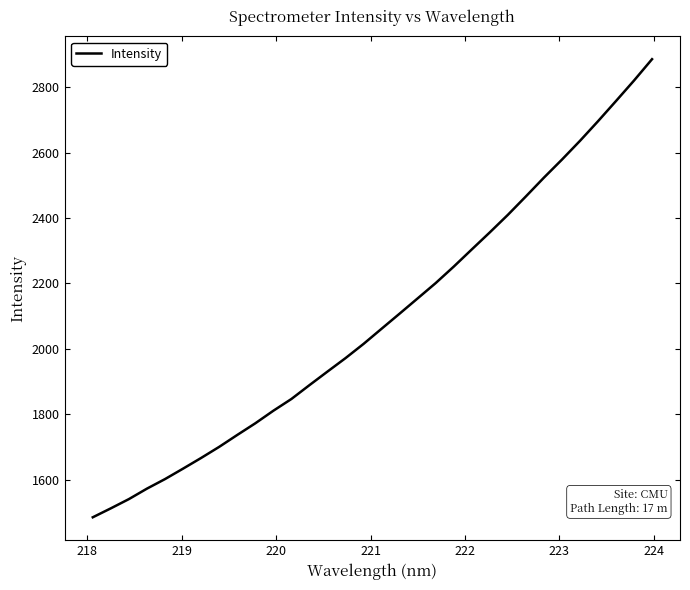

What is the difference between the maximum and minimum values?

1400.8